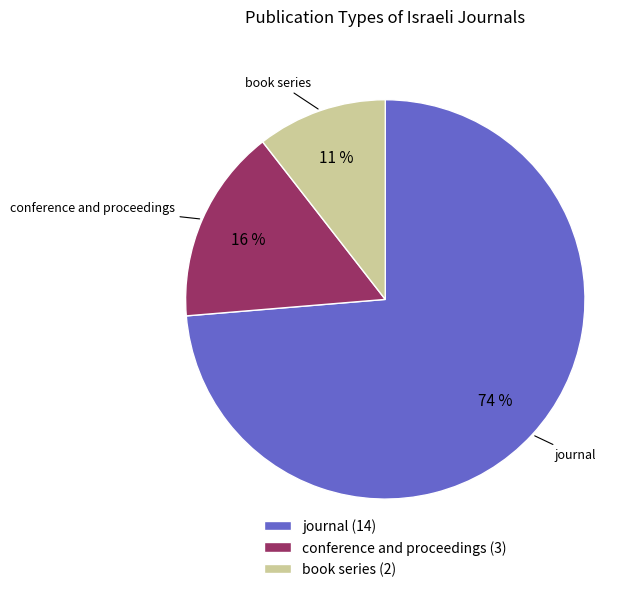

What is the majority slice?

journal